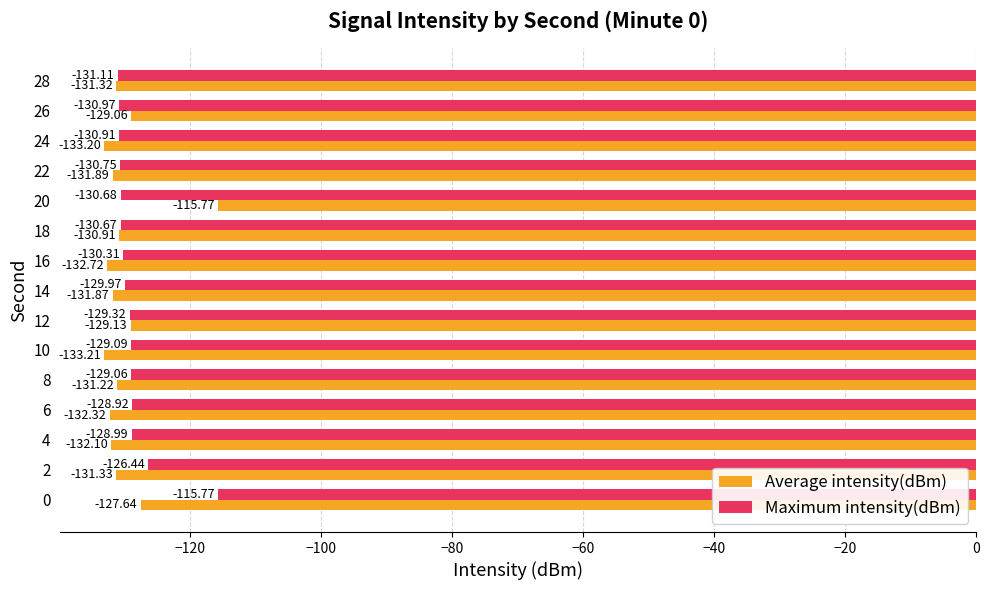

Which series has the largest total across all categories?

Maximum intensity(dBm)